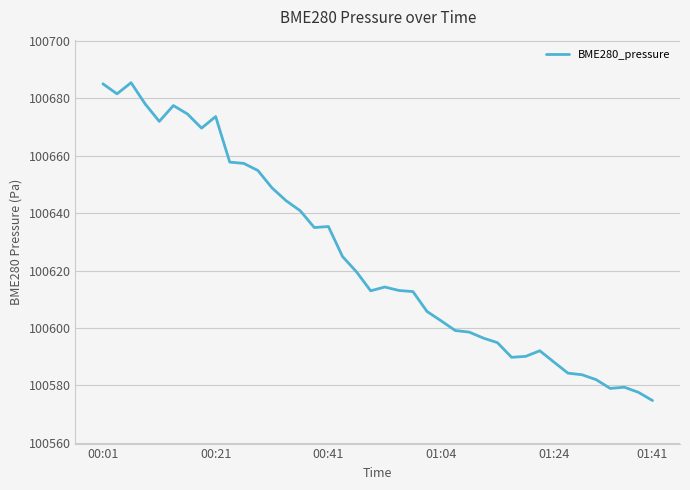

What is the smallest value displayed?

100574.8